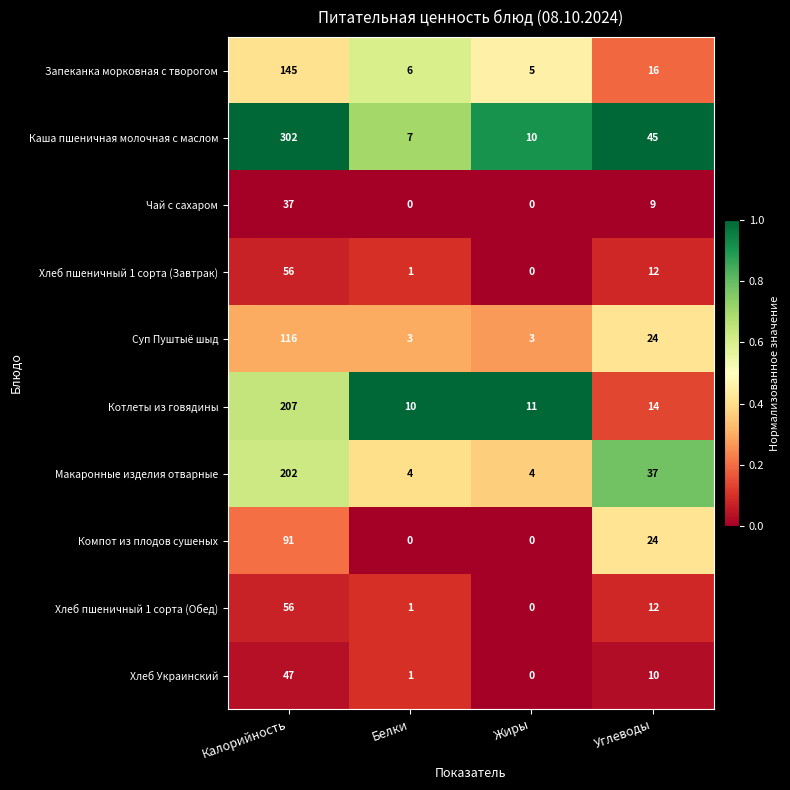

At which label does Запеканка морковная с творогом first exceed 16?

Калорийность